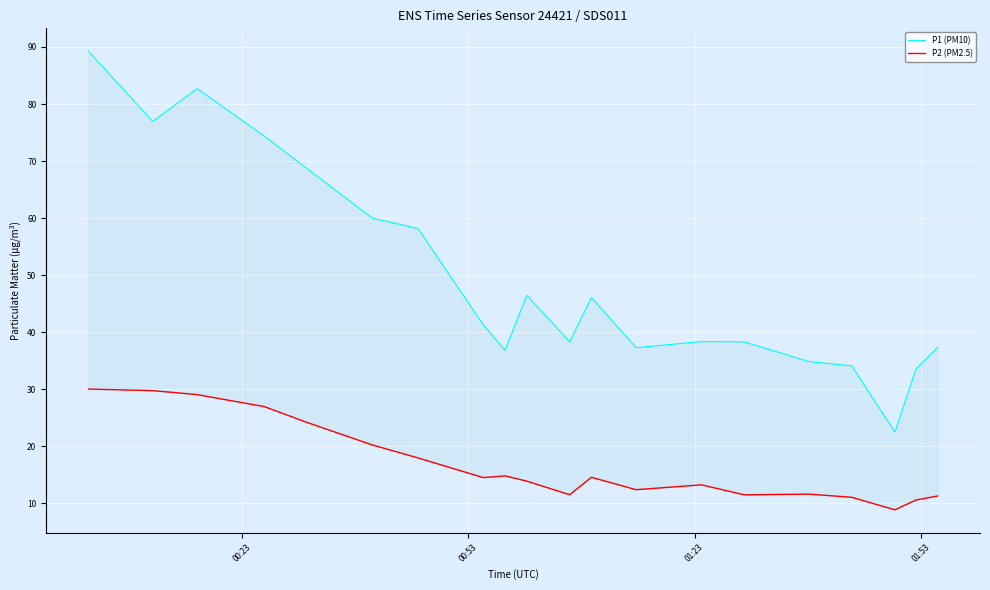

True or false: P1 (PM10) and P2 (PM2.5) cross at least once.

False